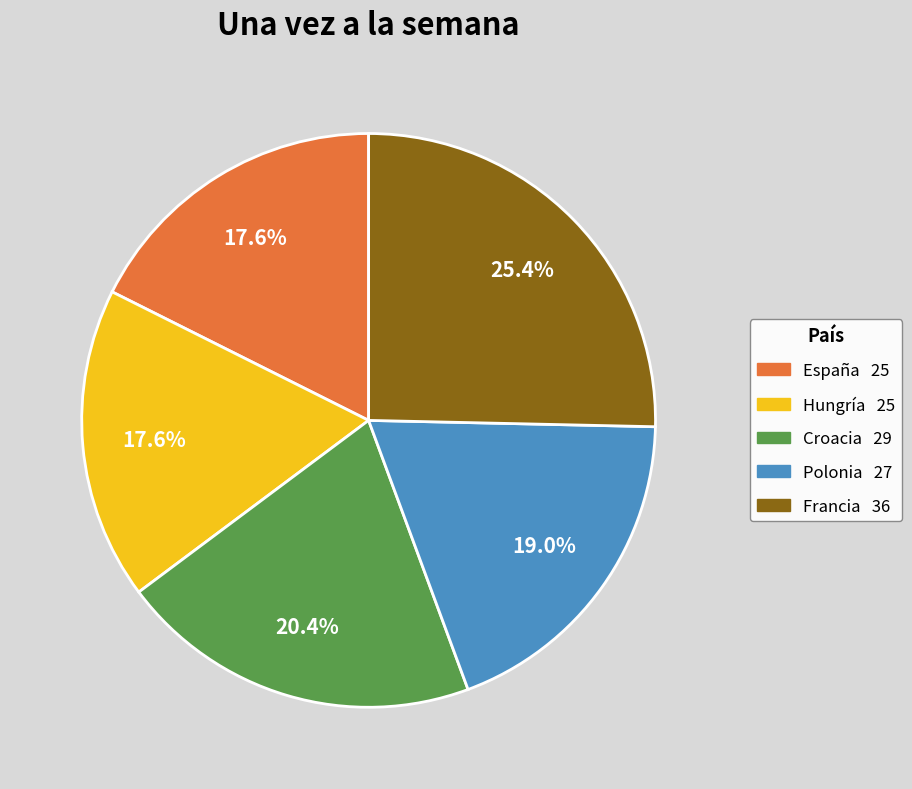

To the nearest percent, what is the difference between the largest and smallest slice percentages?

8%